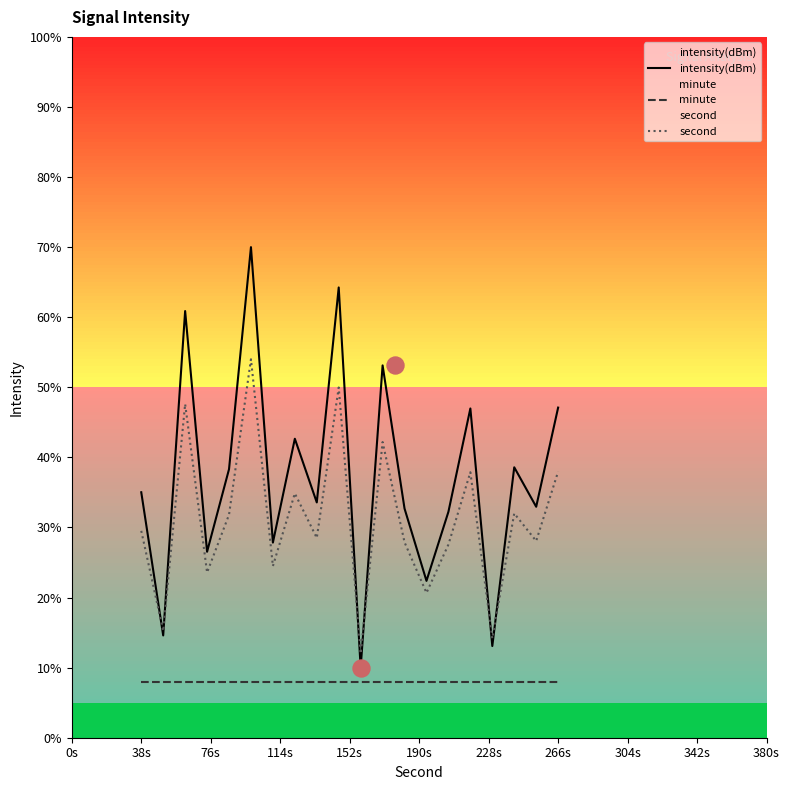

Which series reaches the maximum Y coordinate?

intensity(dBm)